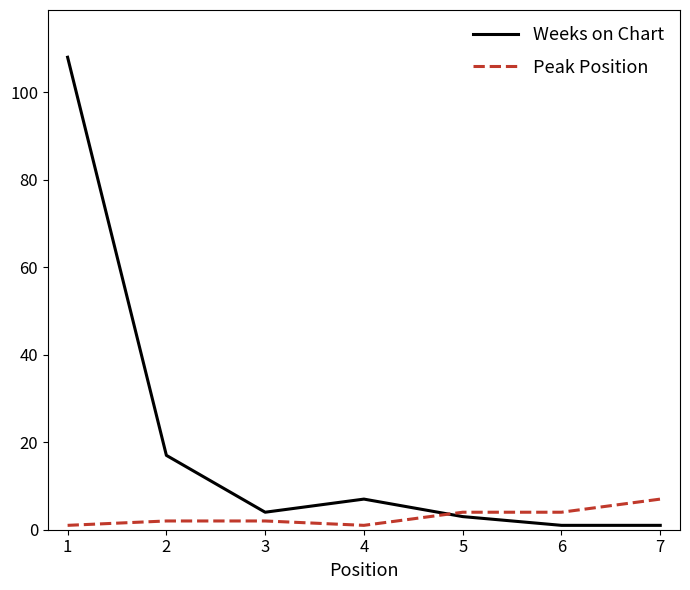

Is this an area chart (filled region under the line)?

No